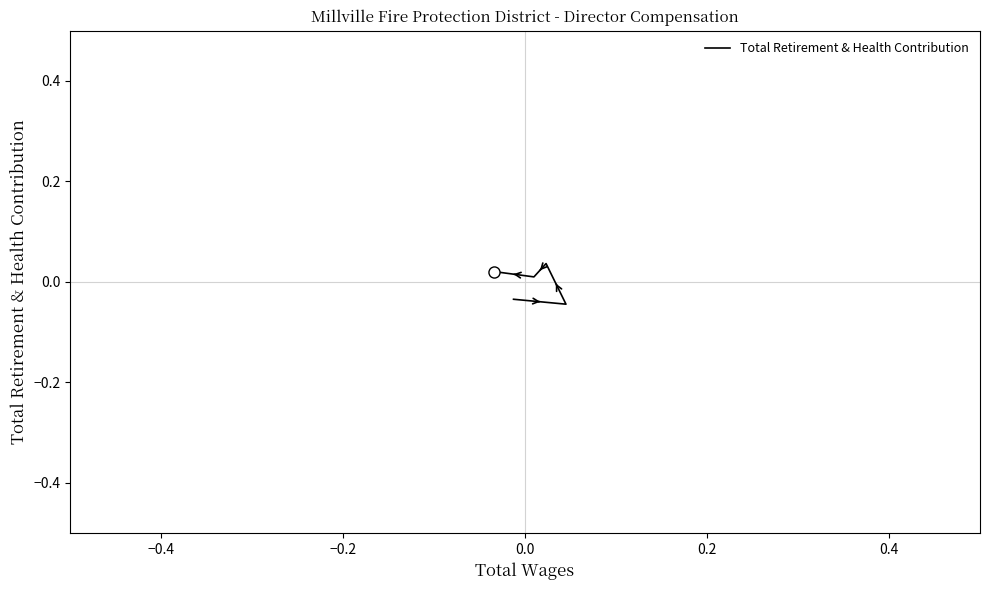

What is the difference between the maximum and minimum values?

0.1